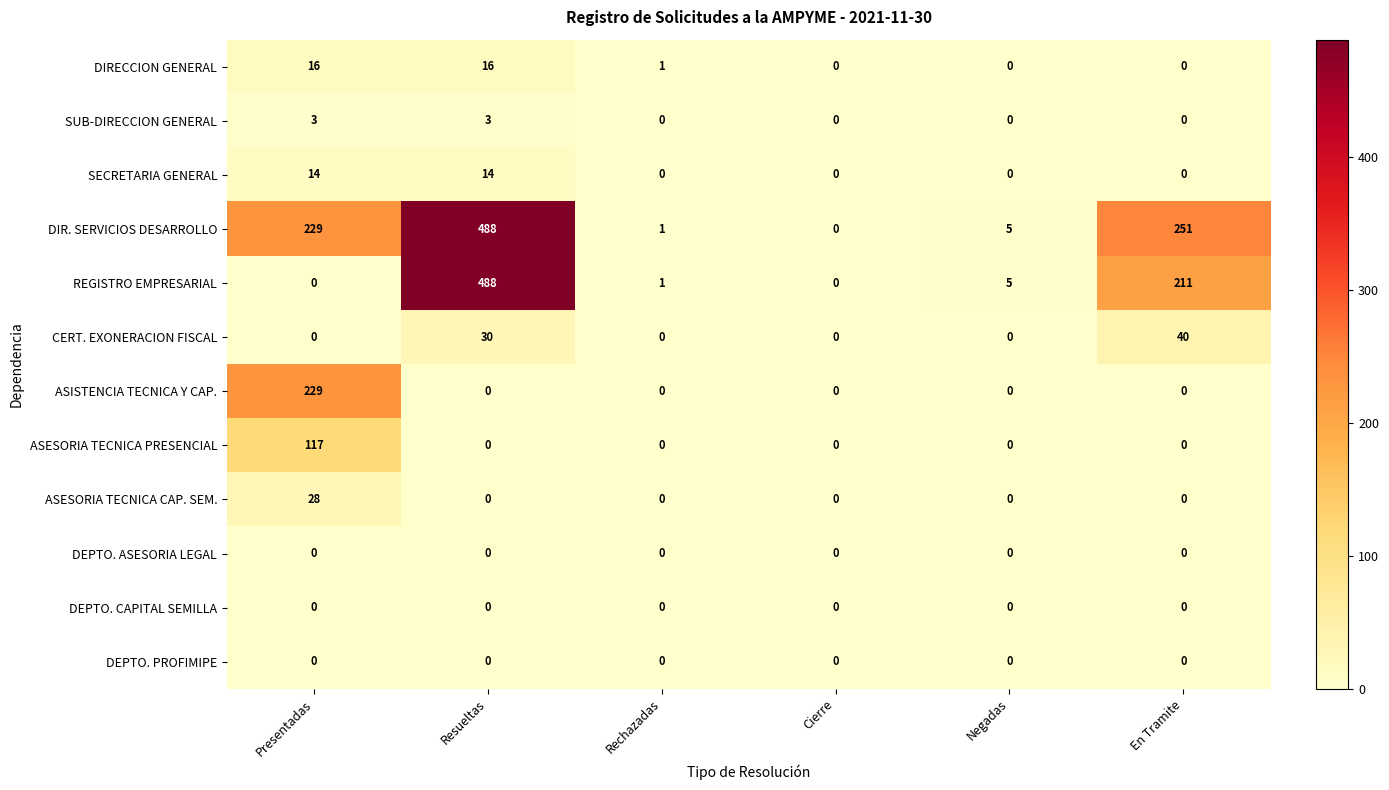

What is the sum of the ASISTENCIA TECNICA Y CAP. values at Presentadas and En Tramite?

229